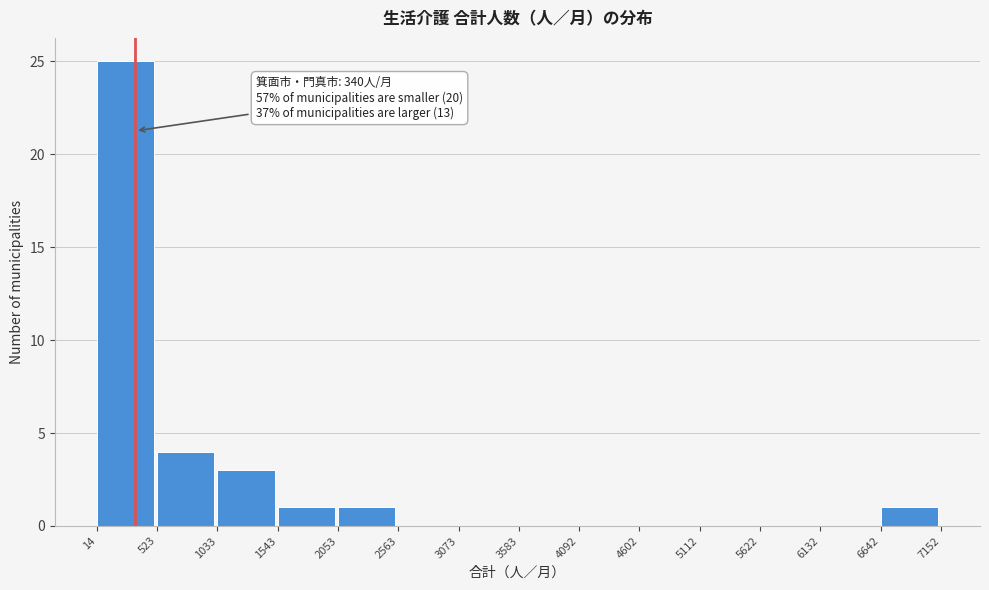

Over which range of the x-axis is the bar tallest?

14 to 523